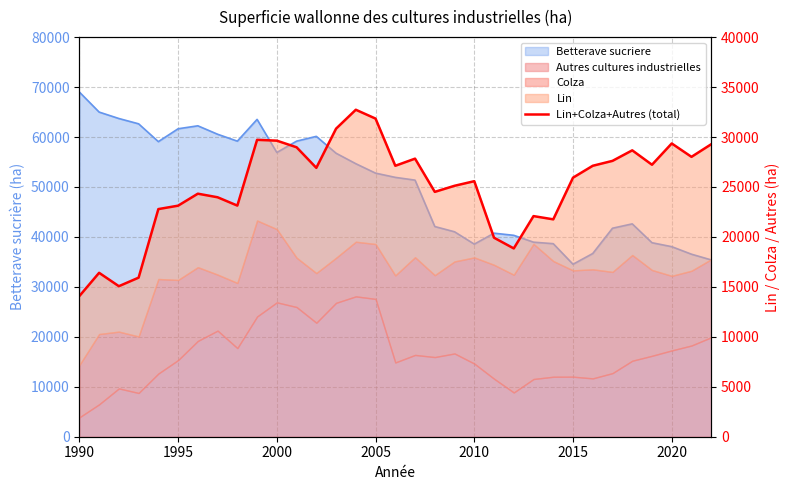

How many lines are shown in the chart?

1